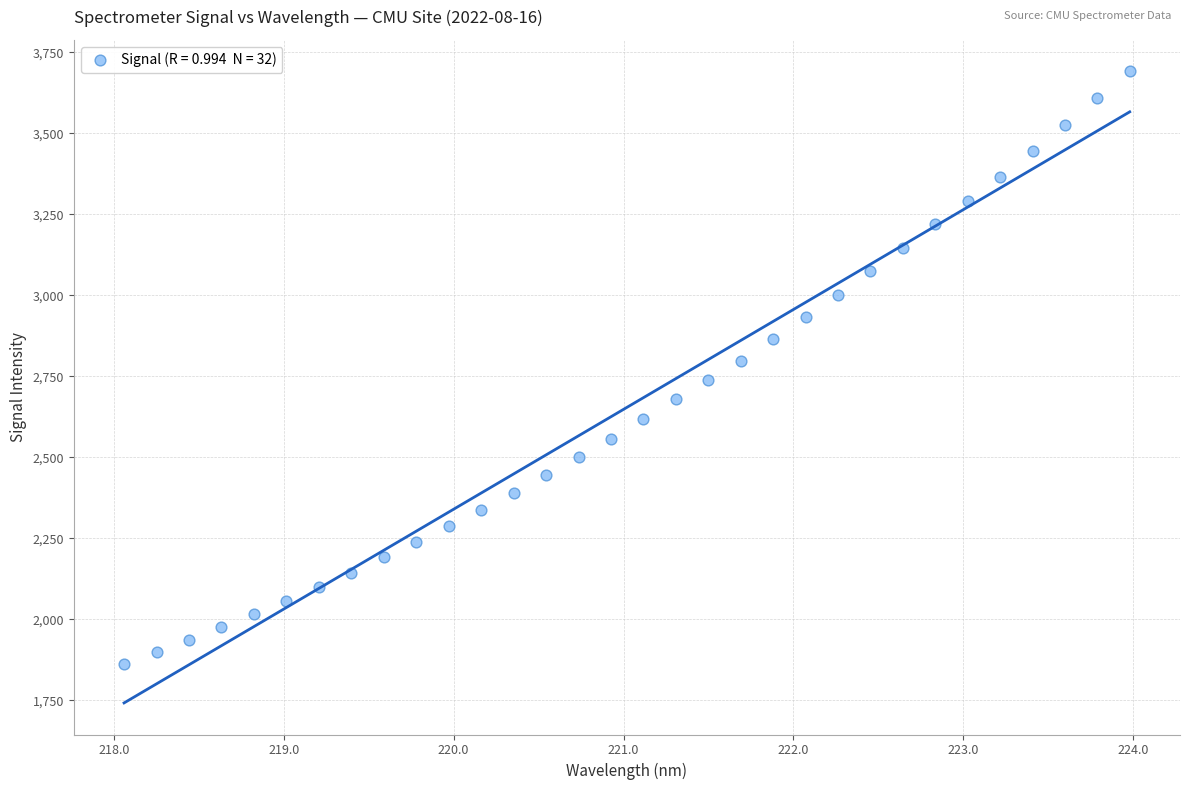

What is the range of X values (max minus min)?

5.9